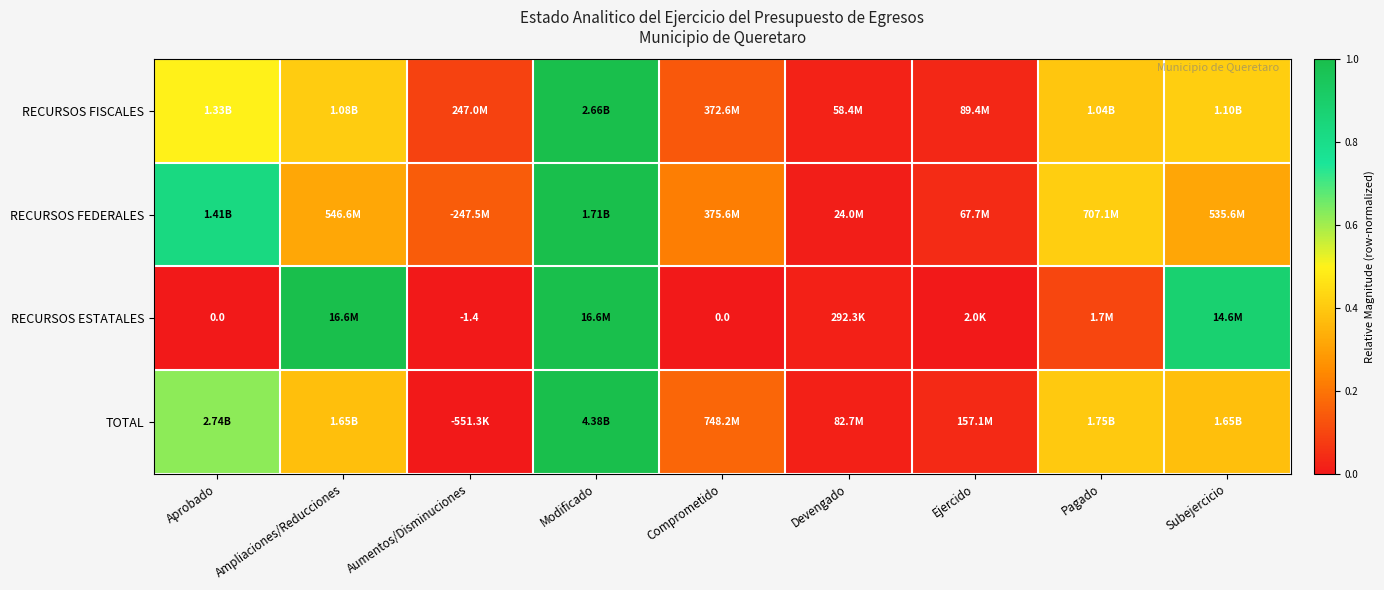

Count the number of data series in this chart.

4